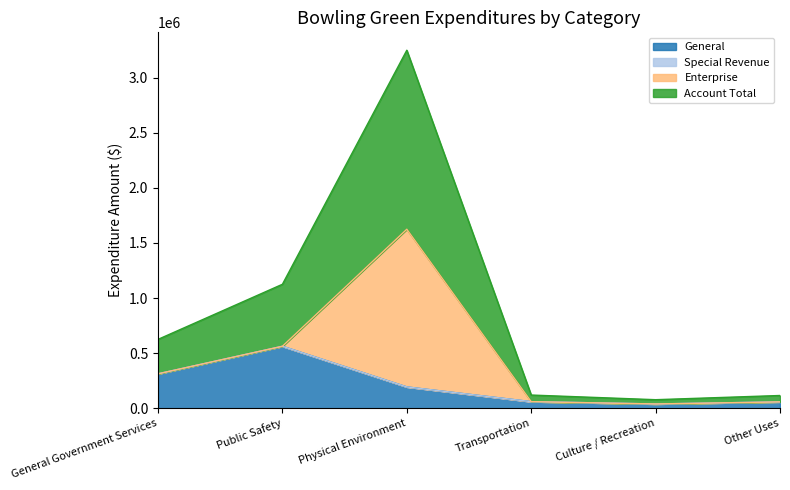

At how many categories does at least one series exceed 1255565?

1